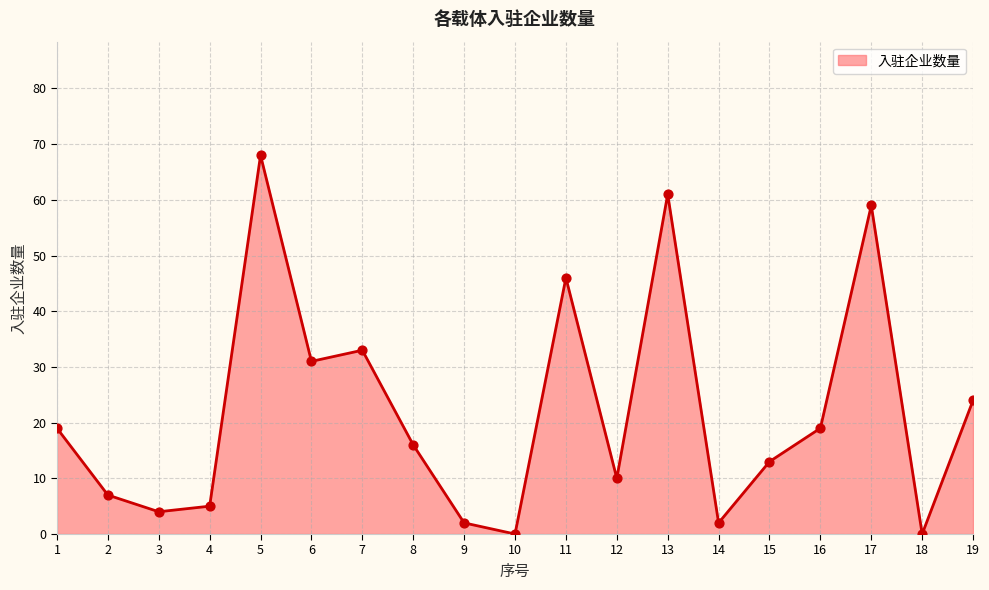

Approximately how many times larger is the value at 8 compared to 5?

0.2